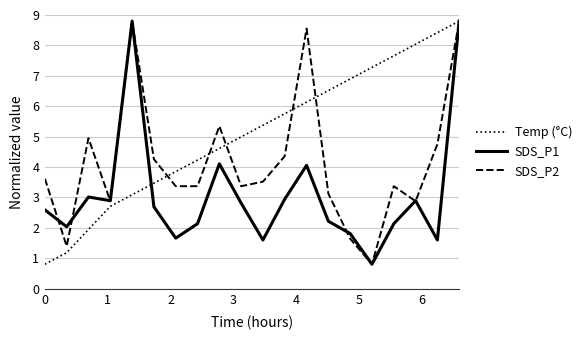

How many lines are shown in the chart?

3